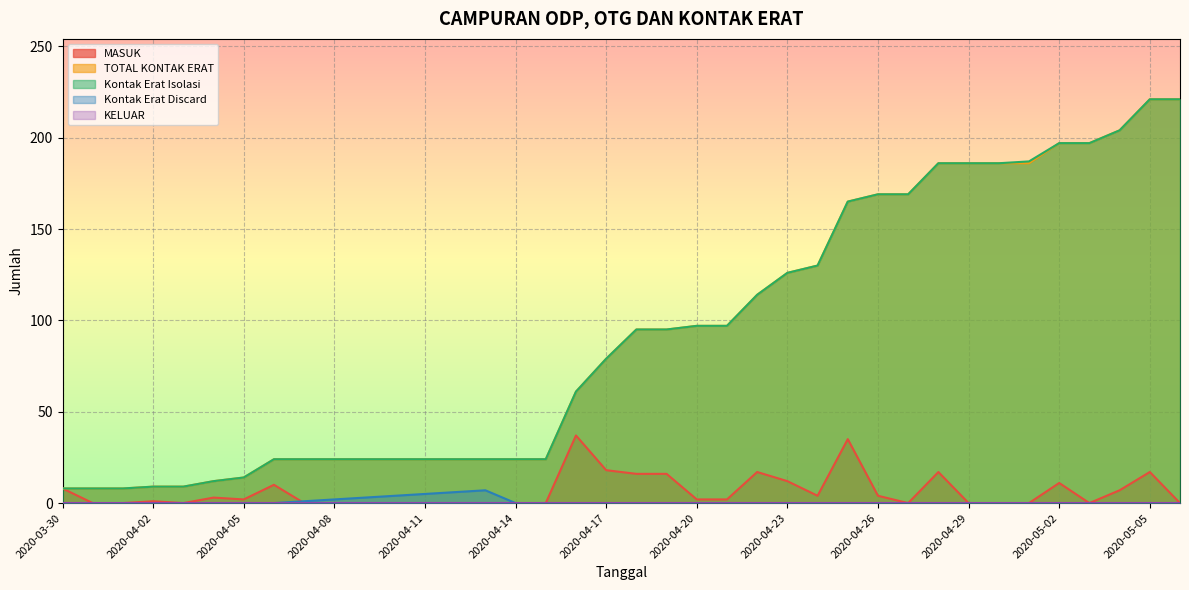

Read the Kontak Erat Isolasi value at 2020-04-06.

24